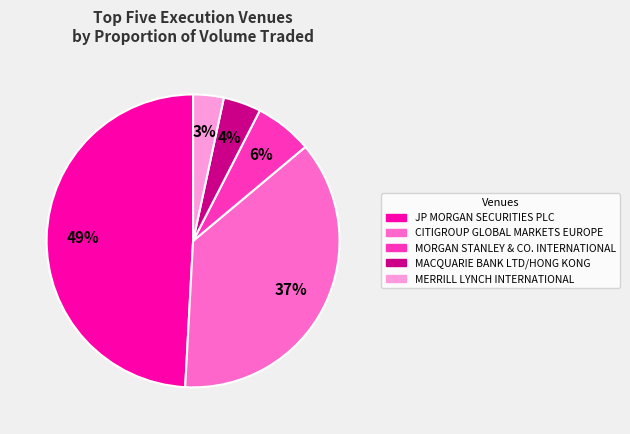

Is there any slice that represents more than half of the pie?

No